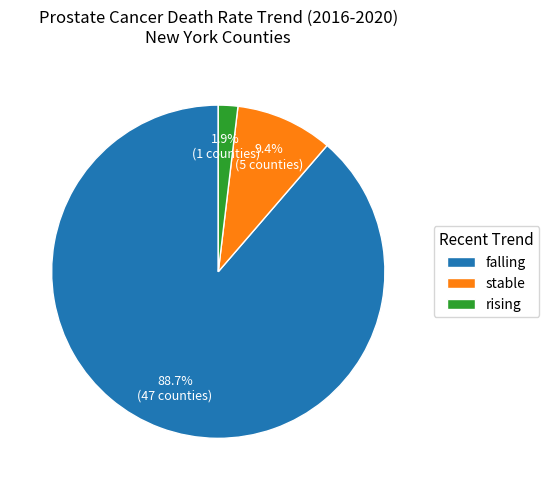

To the nearest percent, what is the average slice percentage?

33%